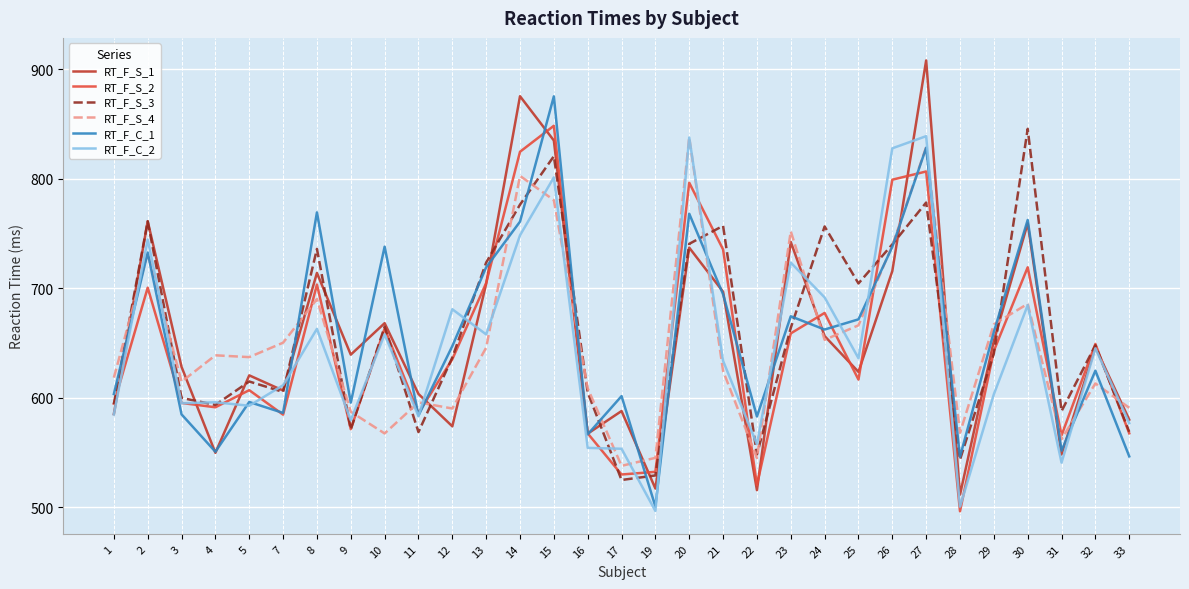

What are all the series names shown in the legend?

RT_F_S_1, RT_F_S_2, RT_F_S_3, RT_F_S_4, RT_F_C_1, RT_F_C_2